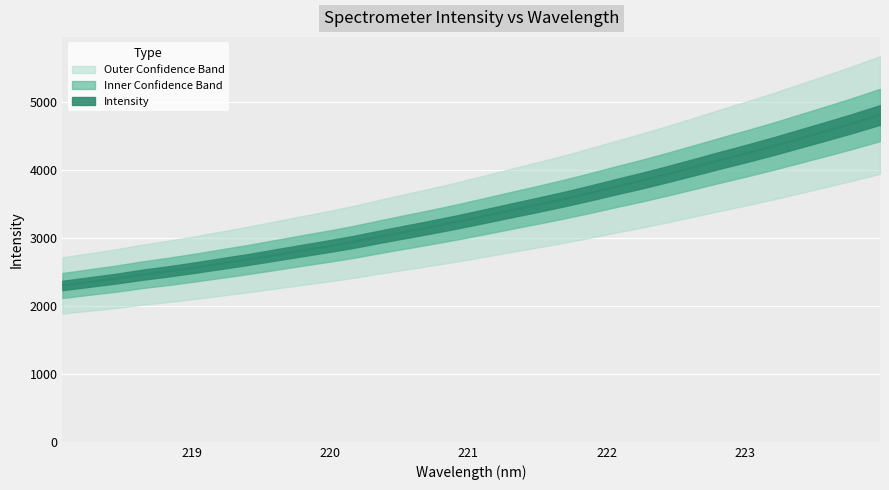

What value does the data have at 223.2172?

4350.8